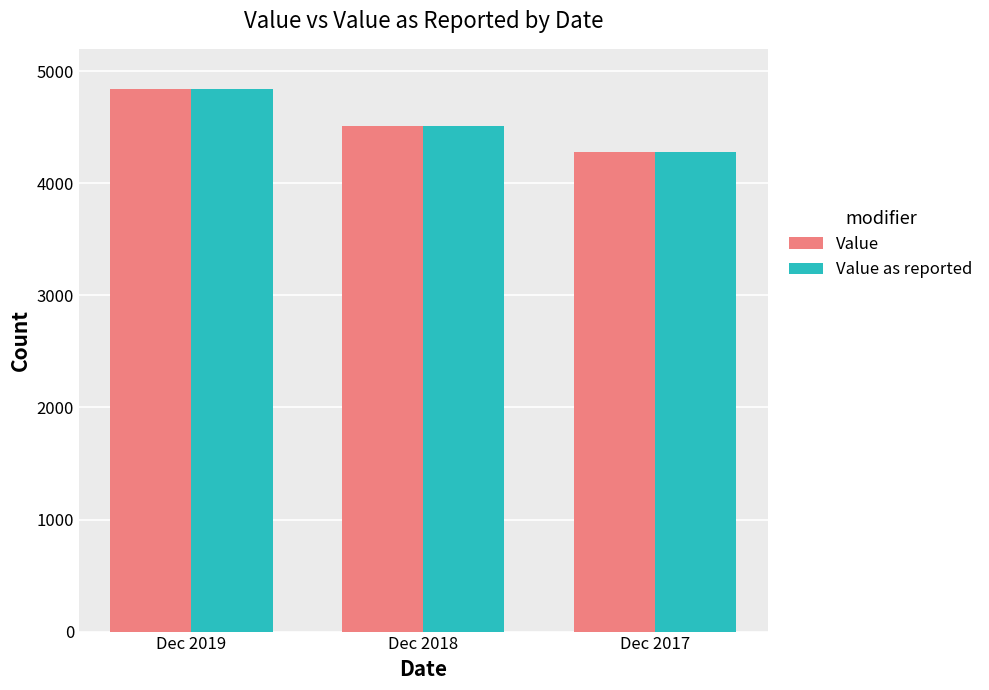

What is the maximum value shown in the chart?

4846